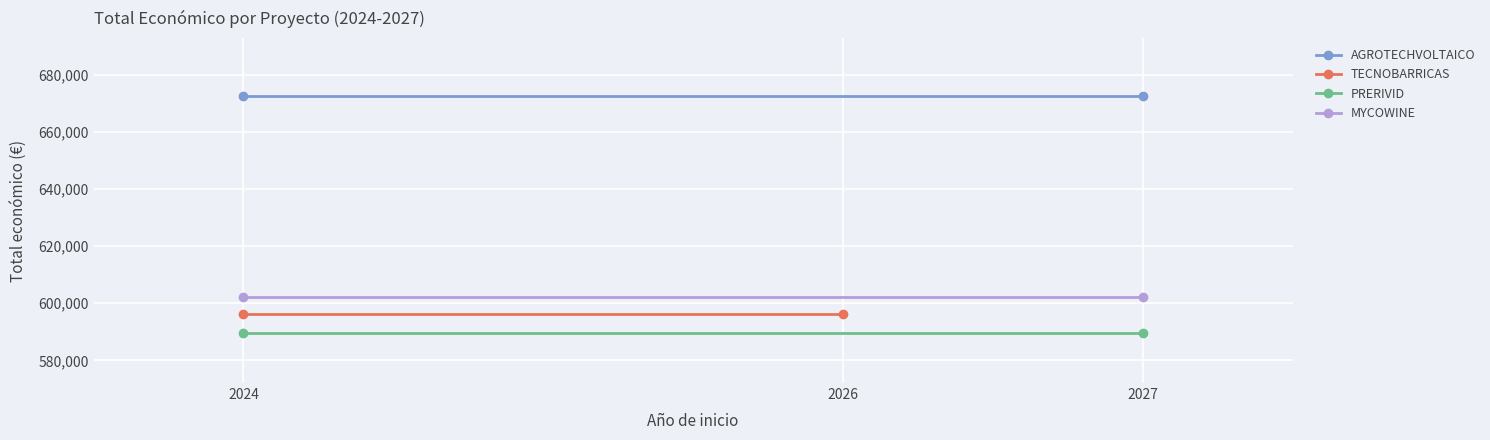

What is the value of the TECNOBARRICAS point at the 1st from the left?

596384.0